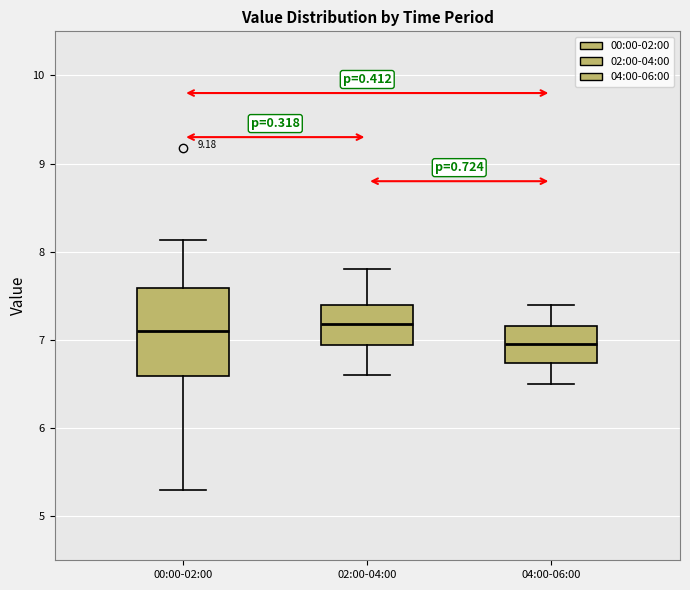

Comparing the boxes themselves (not the whiskers), which one is the tallest?

00:00-02:00